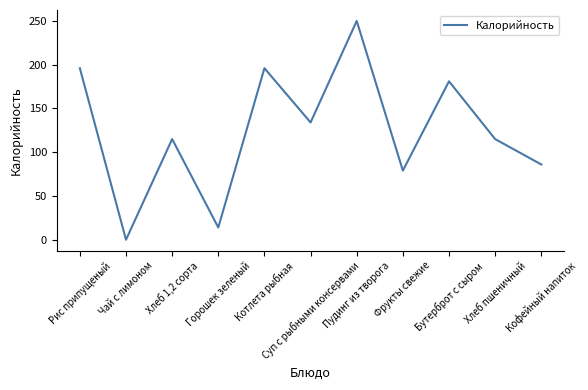

What is the difference between the maximum and minimum values?

250